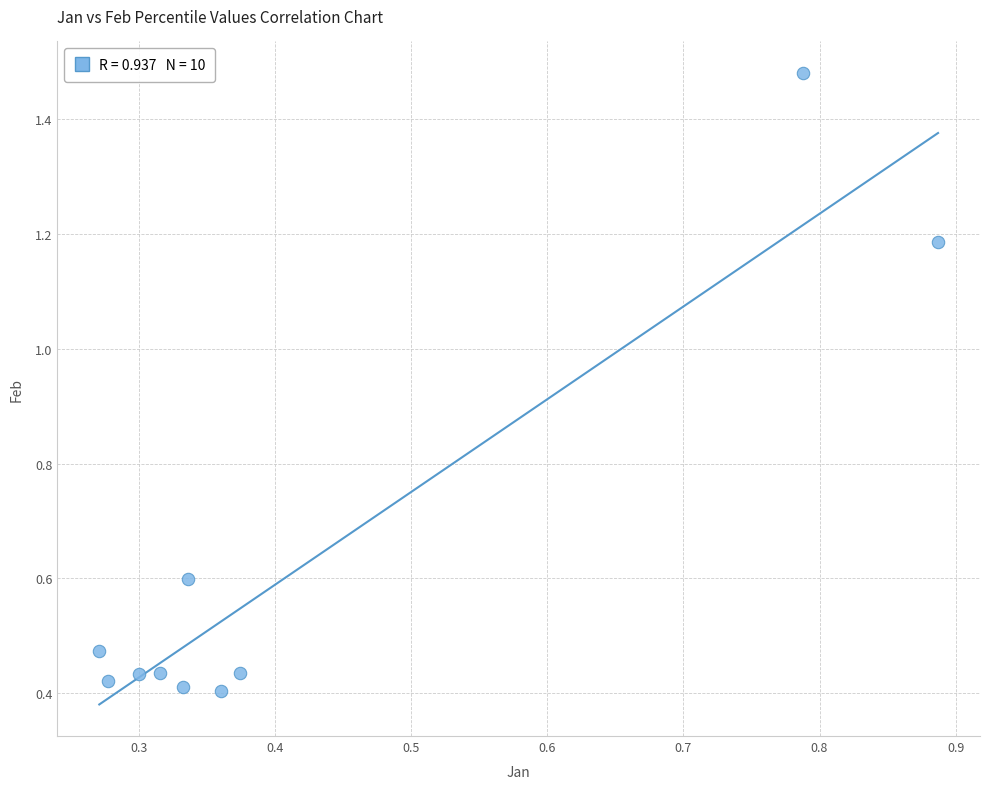

What is the average Y value?

0.6